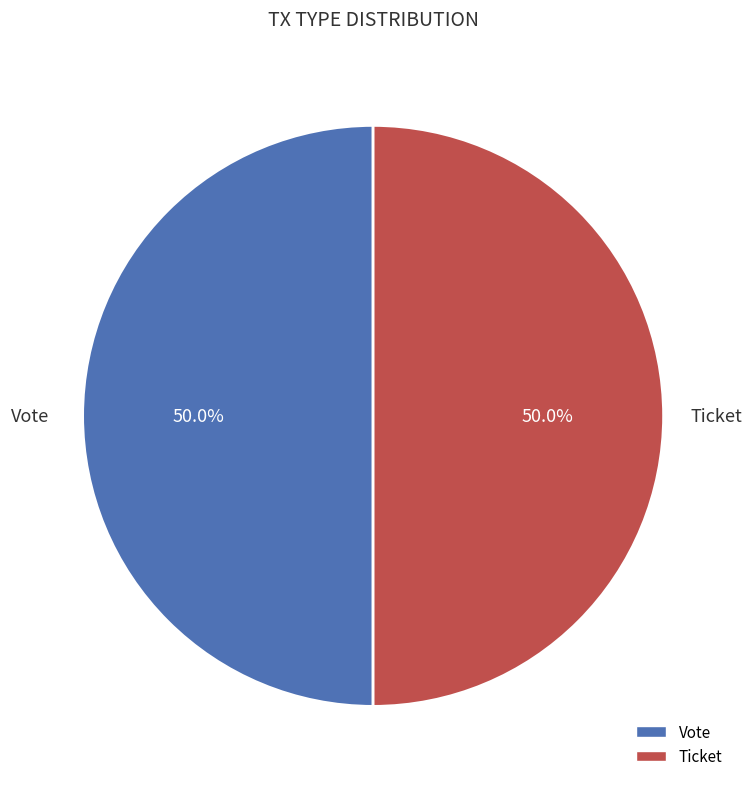

What percentage is the Vote slice, to the nearest percent?

50%